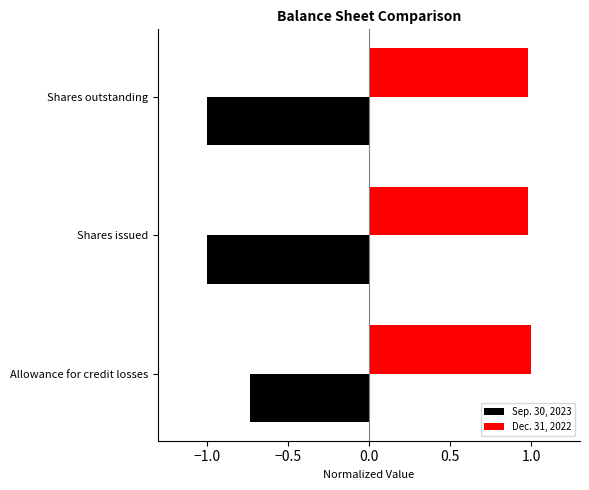

What is the greatest value displayed?

1.0